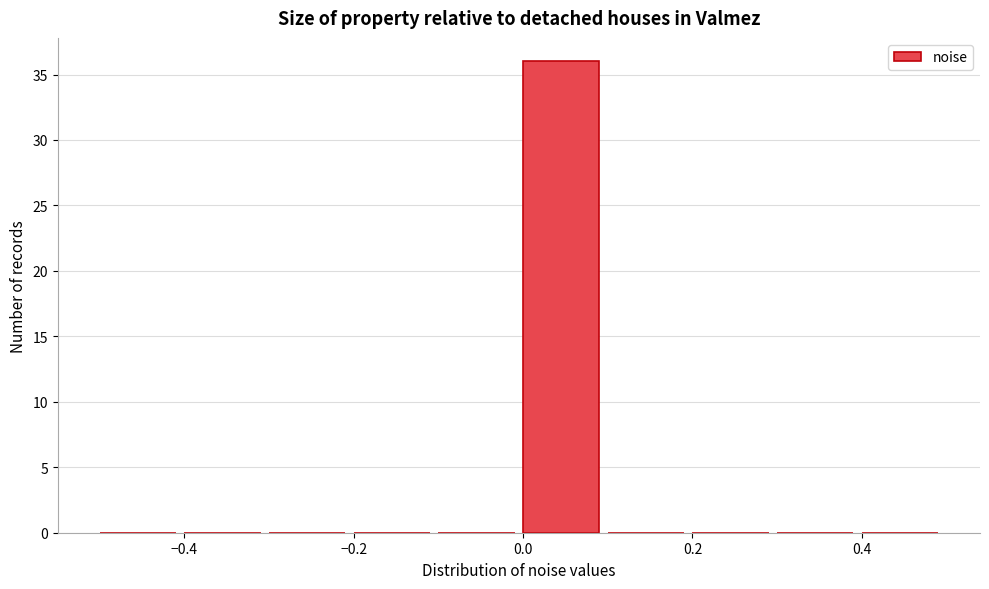

How tall is the bar that spans 0.0 to 0.1 on the x-axis? The values are not printed on the chart, so give them approximately, as read against the axis.

36